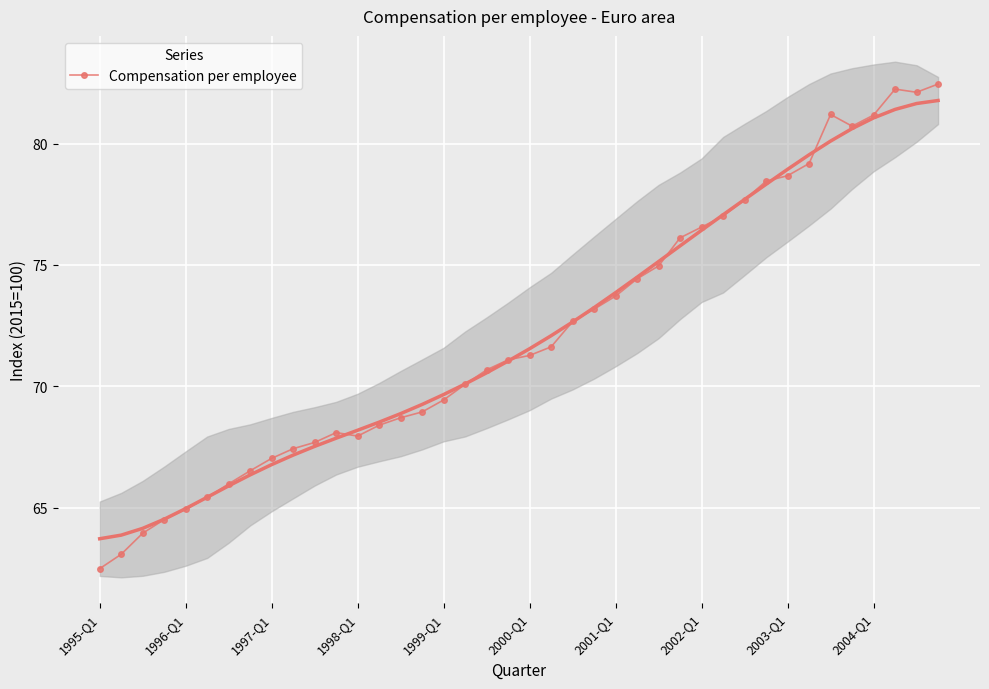

What is the lowest value of the Compensation per employee series?

62.5